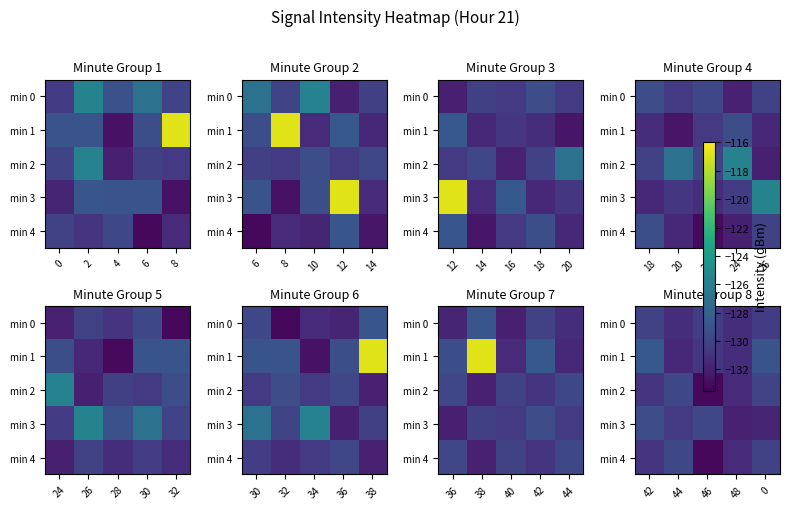

What is the approximate value of min 4 at 0?

-130.0